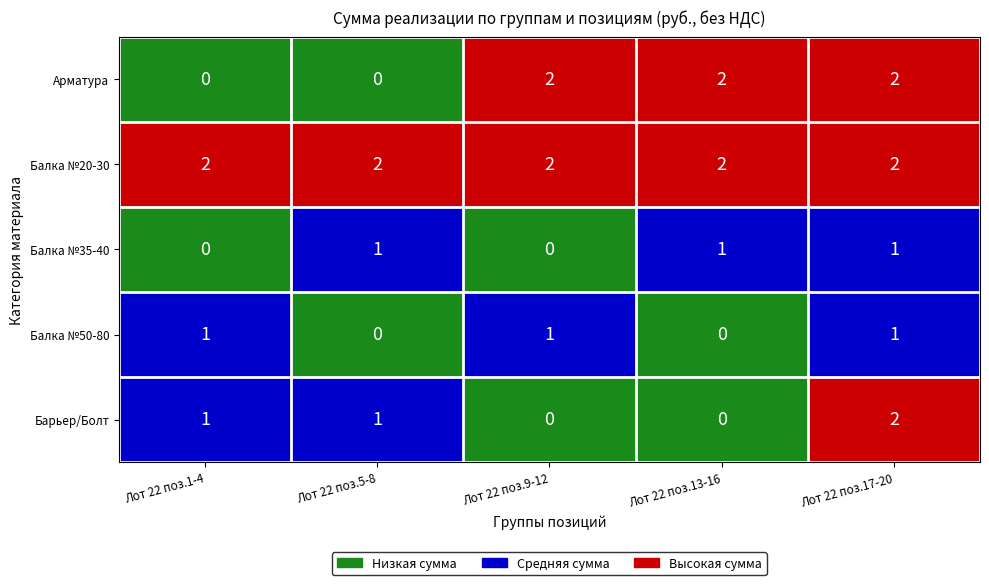

At which label does Барьер/Болт reach its peak?

Лот 22 поз.17-20